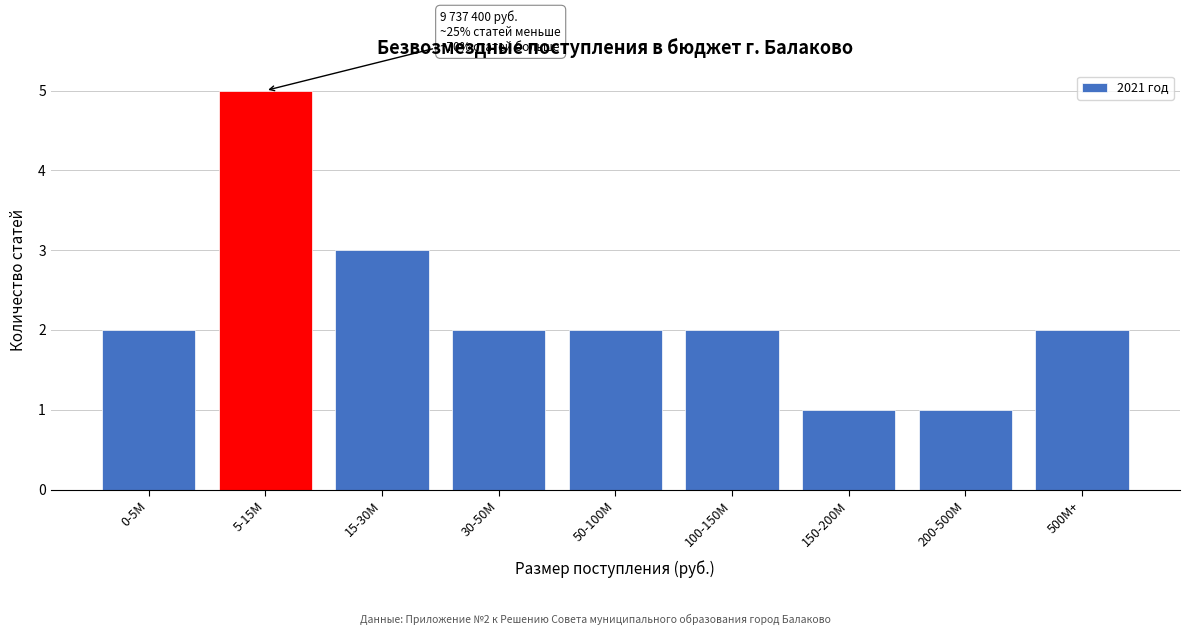

Reading left to right, extract all data points from this chart.

0-5M=2	5-15M=5	15-30M=3	30-50M=2	50-100M=2	100-150M=2	150-200M=1	200-500M=1	500M+=2